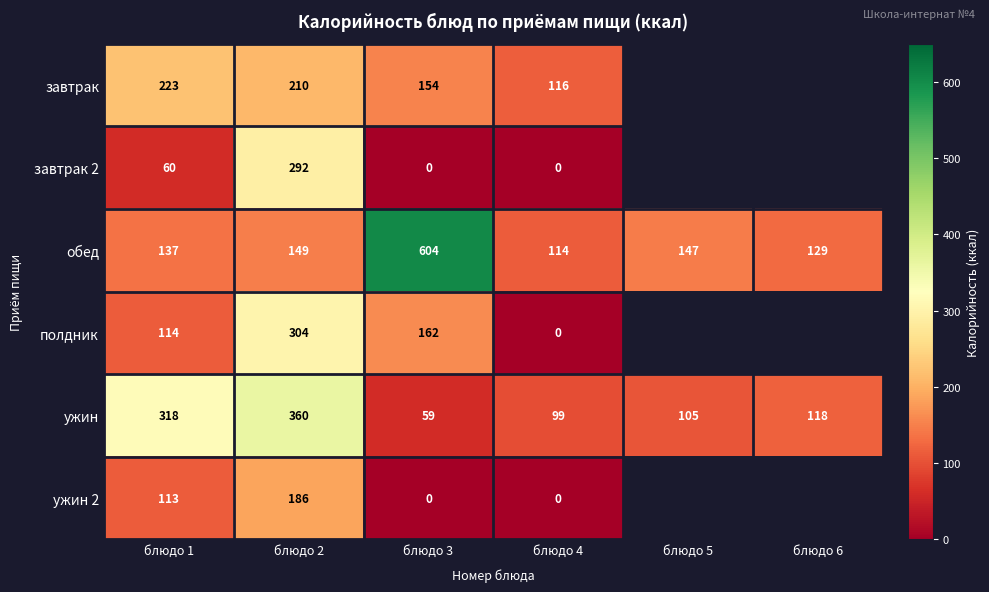

What is the approximate value of завтрак at блюдо 2?

210.0